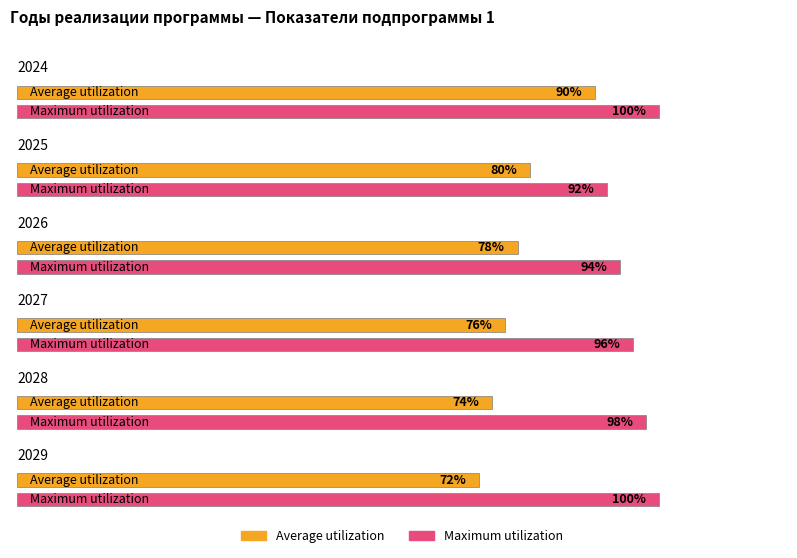

What is the lowest value of the Maximum utilization series?

92